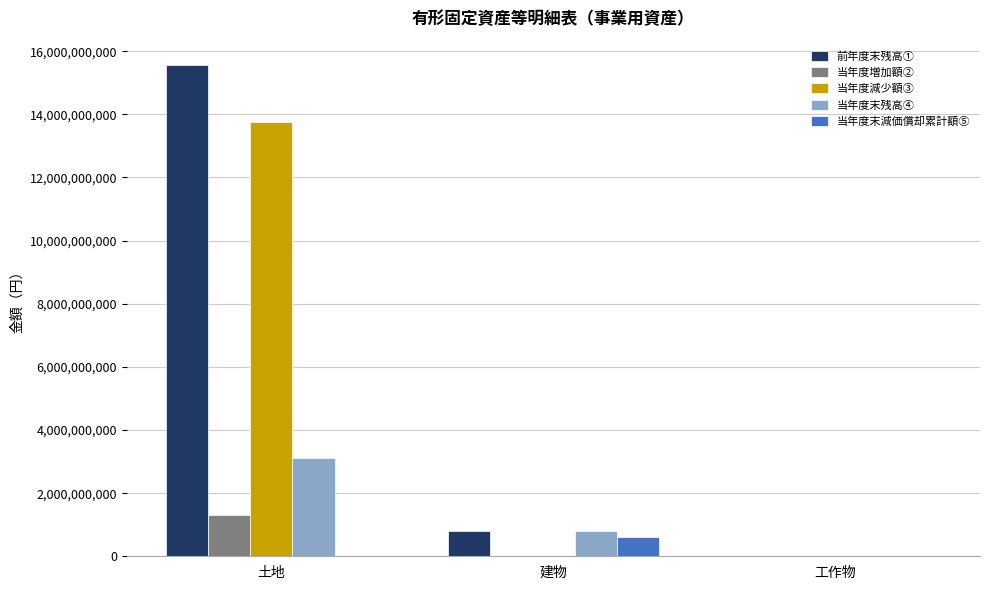

What is the sum of all 当年度増加額② values?

1304882347